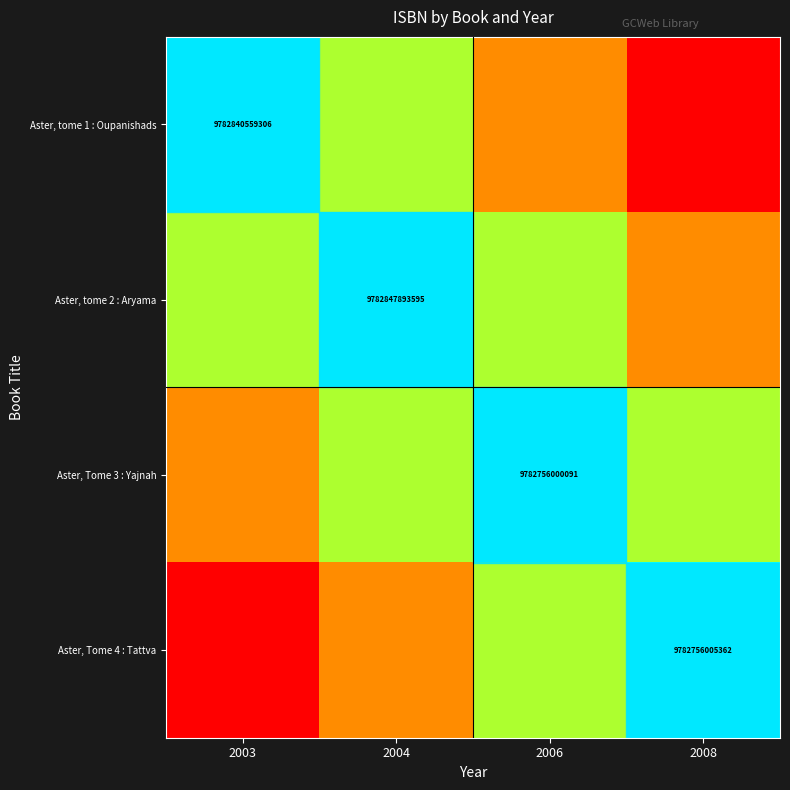

Which label corresponds to the smallest value in the chart?

2008